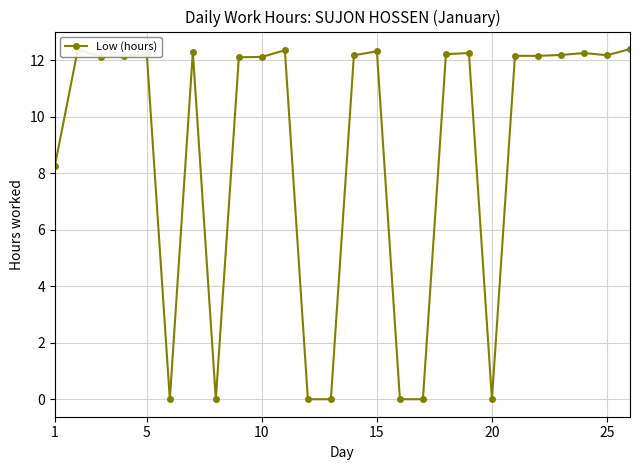

What is the value of the 21st point from the left?

12.2